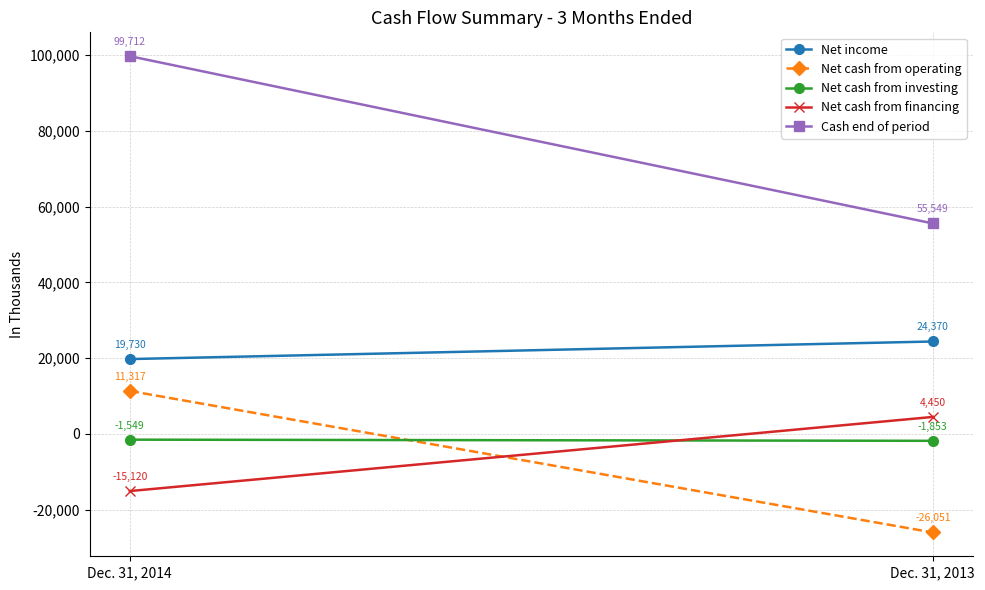

What is the total value across all series at Dec. 31, 2013?

56465